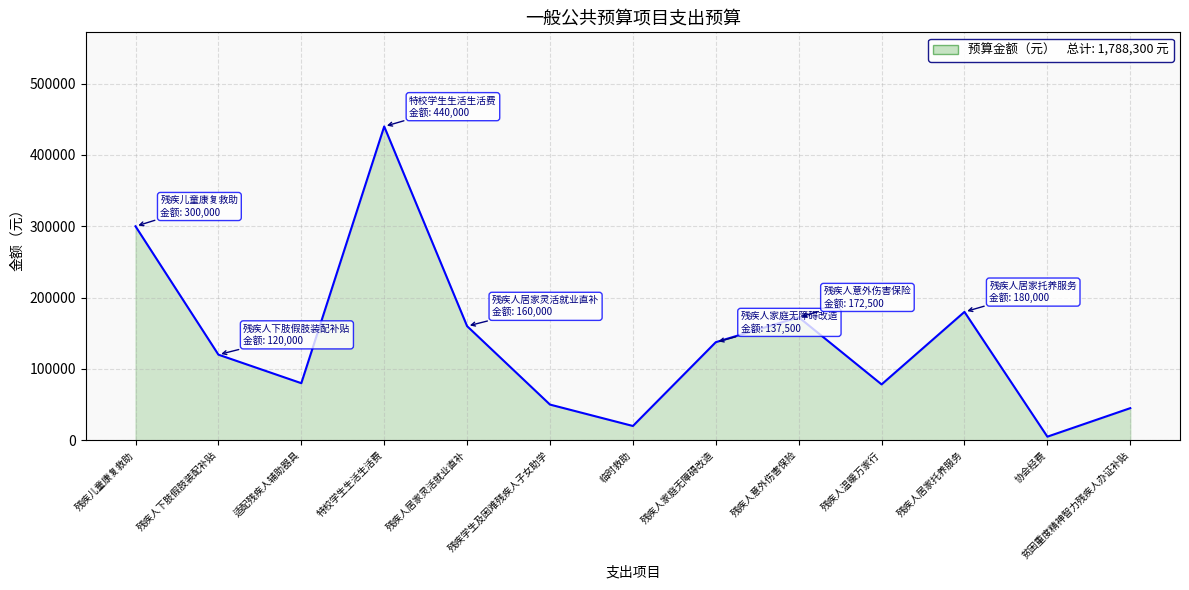

Does the chart display data point markers on the line(s)?

No